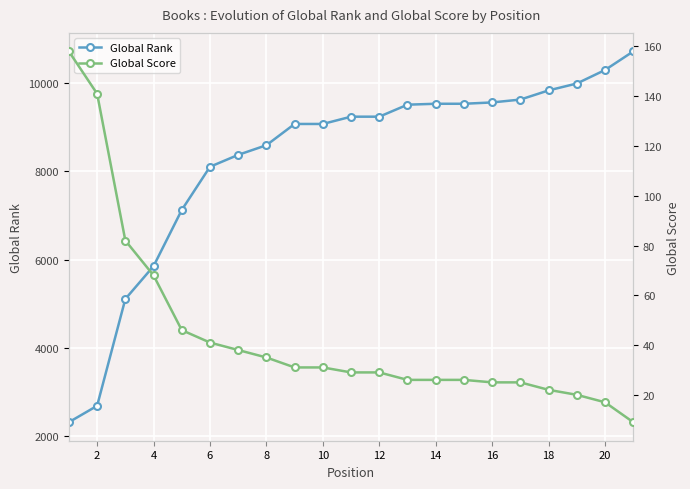

What is the highest value of the Global Rank series?

10720